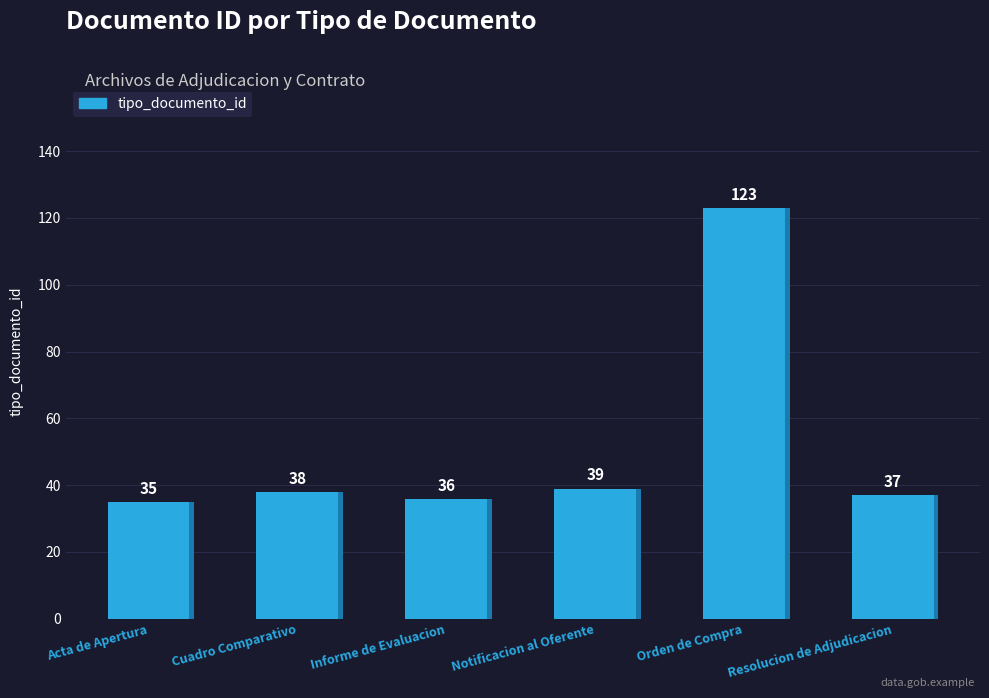

Does the chart contain stacked bars?

No